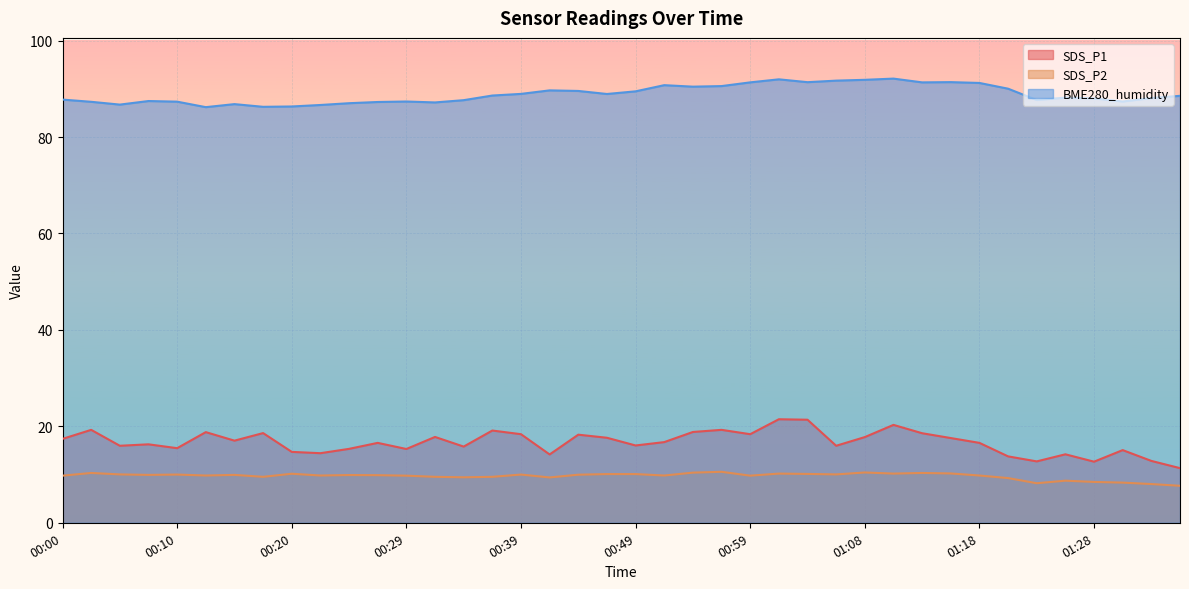

Reading right to left, what are all the values shown in this chart?

SDS_P1: 11.3	12.8	15.1	12.7	14.2	12.7	13.8	16.6	17.6	18.6	20.3	17.8	16.0	21.4	21.5	18.4	19.3	18.8	16.7	16.0	17.6	18.3	14.2	18.4	19.1	15.8	17.8	15.3	16.6	15.3	14.4	14.7	18.6	17.0	18.8	15.5	16.3	16.0	19.3	17.4
SDS_P2: 7.7	8.0	8.3	8.5	8.7	8.2	9.3	9.8	10.2	10.3	10.2	10.4	10.0	10.1	10.2	9.8	10.6	10.4	9.8	10.1	10.1	10.0	9.4	10.0	9.5	9.4	9.5	9.8	9.9	9.9	9.8	10.2	9.5	9.9	9.8	10.0	9.9	10.0	10.3	9.8
BME280_humidity: 88.5	88.1	87.4	88.0	88.2	87.7	90.0	91.2	91.4	91.3	92.1	91.9	91.7	91.4	92.0	91.3	90.6	90.4	90.8	89.5	88.9	89.5	89.7	88.9	88.6	87.6	87.2	87.4	87.3	87.0	86.6	86.3	86.3	86.8	86.2	87.3	87.5	86.7	87.3	87.8